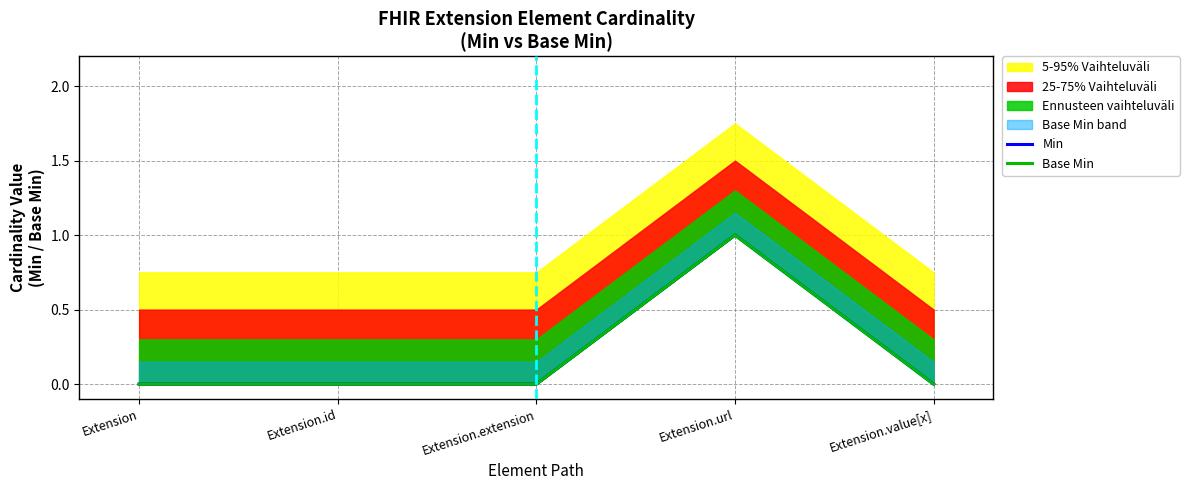

True or false: Min has more than 0 points higher than both neighbors.

True